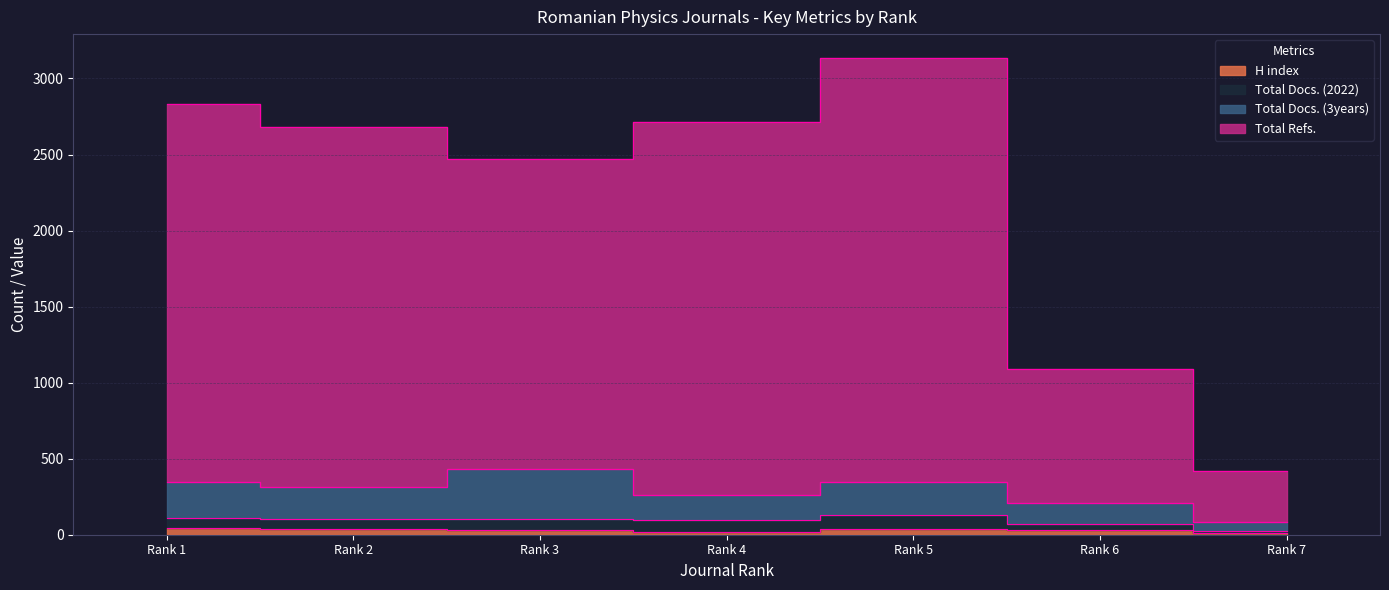

Where is the first local maximum for Total Refs.?

Rank 5